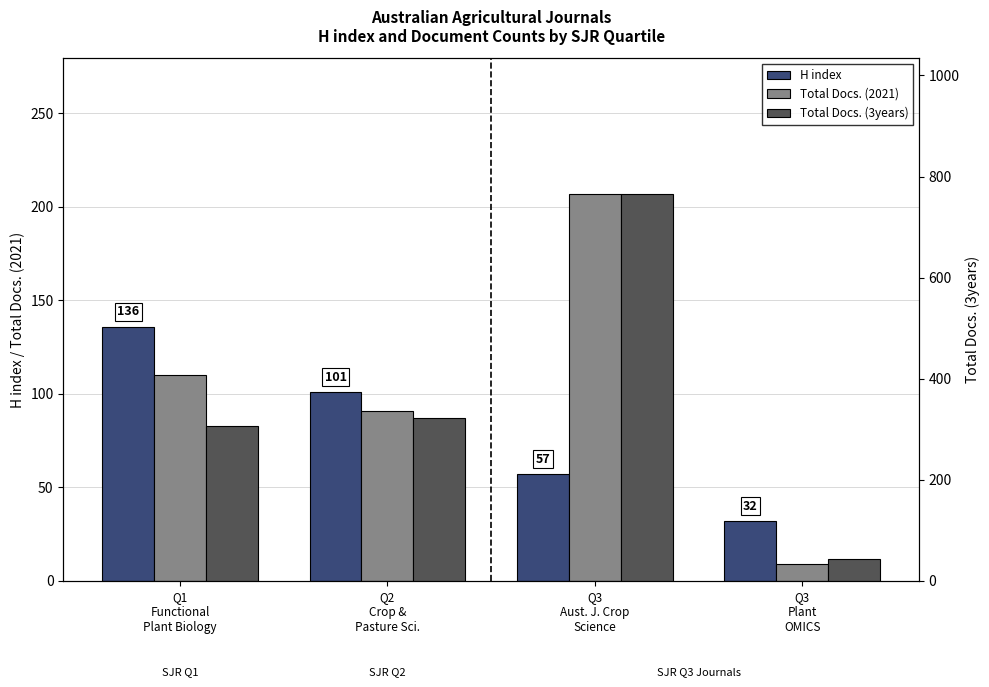

Where is Total Docs. (2021) nearest to the value 108?

Q1
Functional
Plant Biology